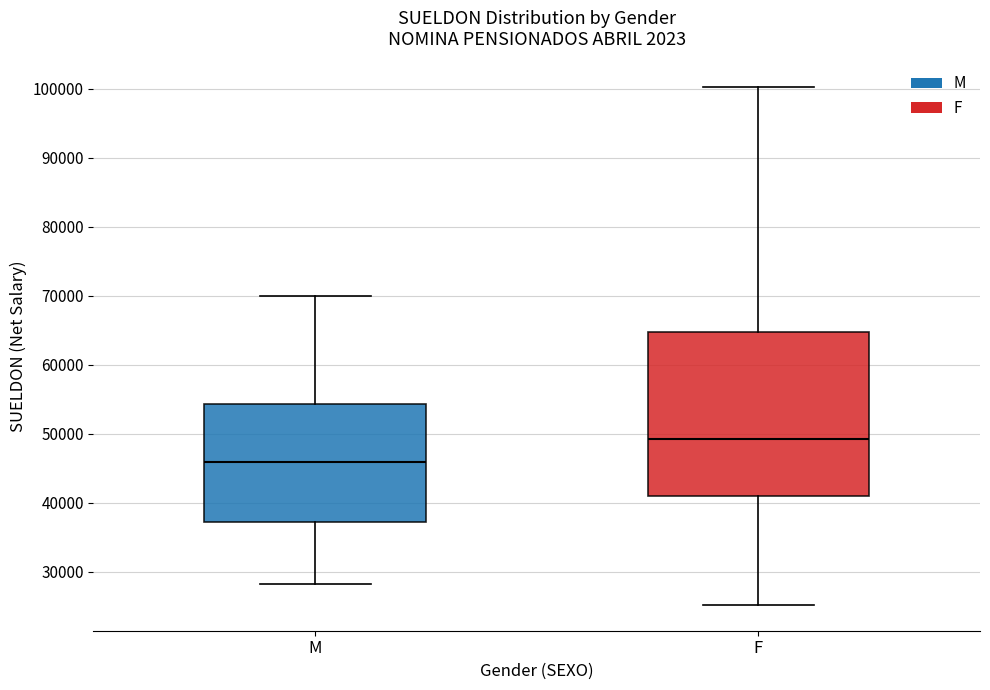

Which box has the lowest median line?

M